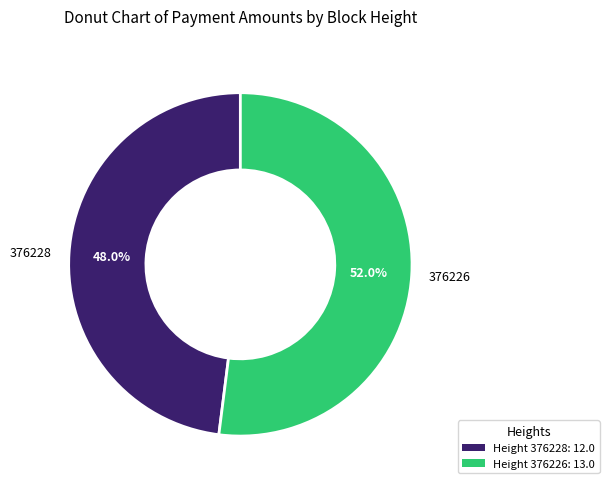

Which has a higher value, 376226 or 376228?

376226